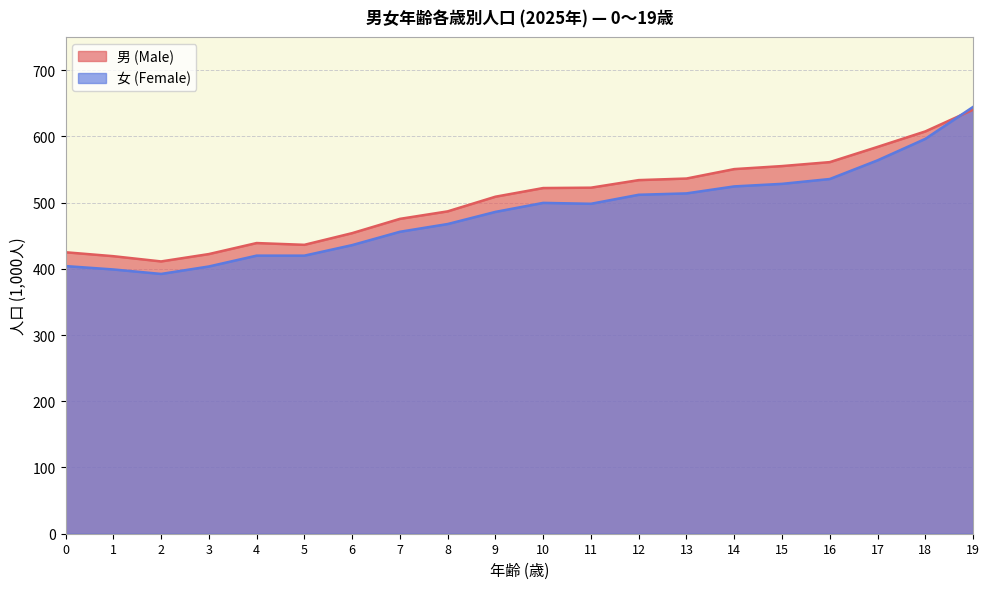

In 男 (Male), how many points are higher than both neighbors (excluding endpoints)?

1